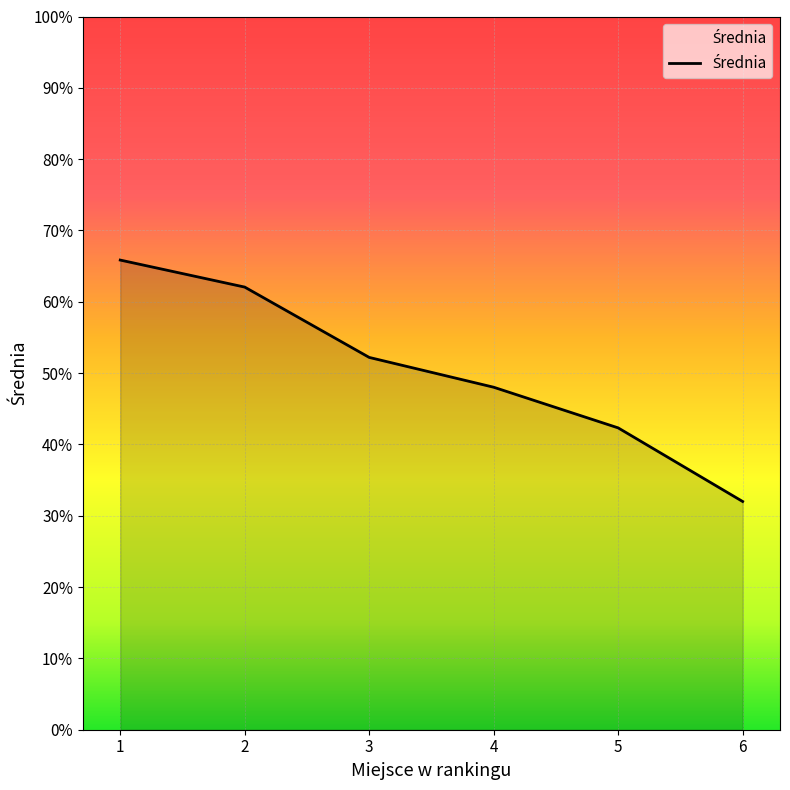

The chart shows a value of 32.0 at 6. True or false?

True